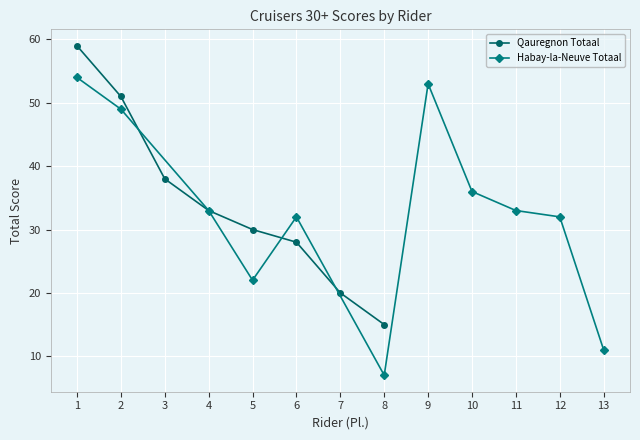

The Qauregnon Totaal series shows 76 at 2. True or false?

False